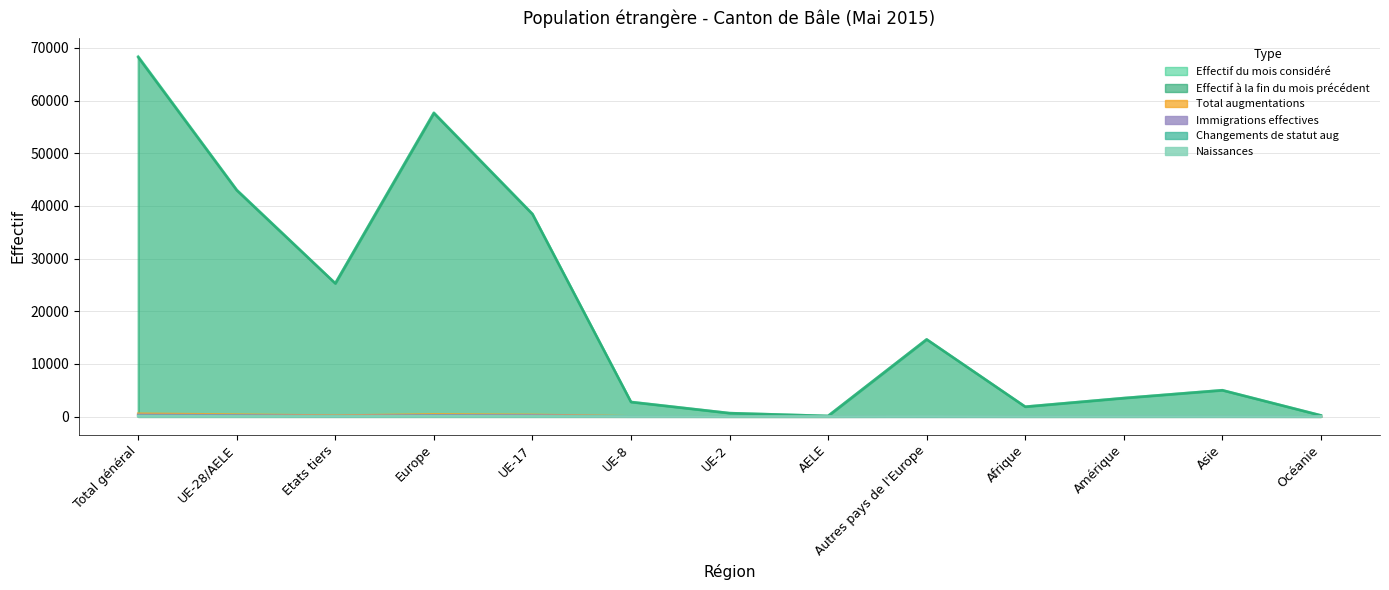

What are all the series names shown in the legend?

Effectif du mois considéré, Effectif à la fin du mois précédent, Total augmentations, Immigrations effectives, Changements de statut aug, Naissances